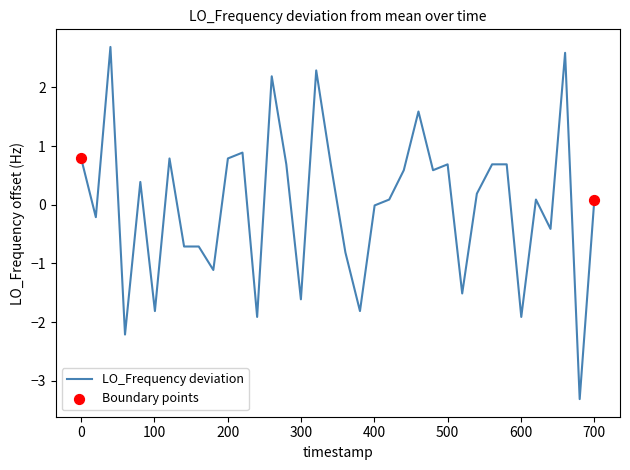

What is the difference between the maximum and minimum values?

6.0